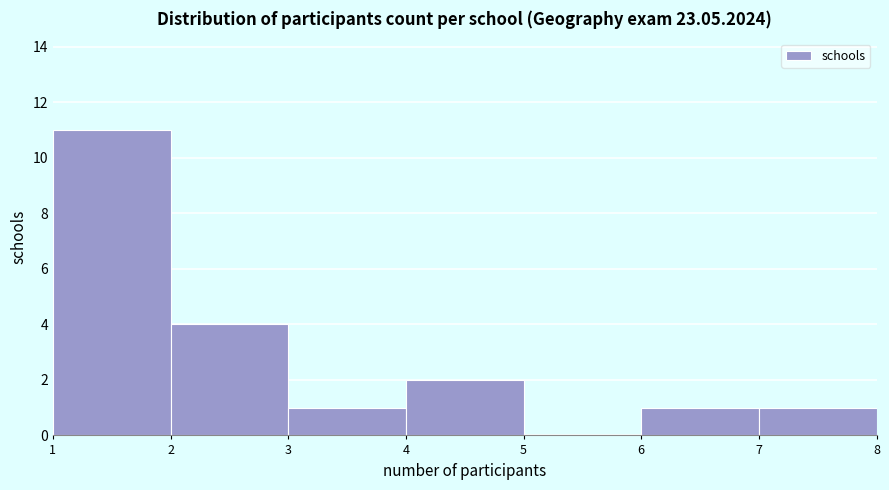

How tall is the bar that spans 4 to 5 on the x-axis? The values are not printed on the chart, so give them approximately, as read against the axis.

2